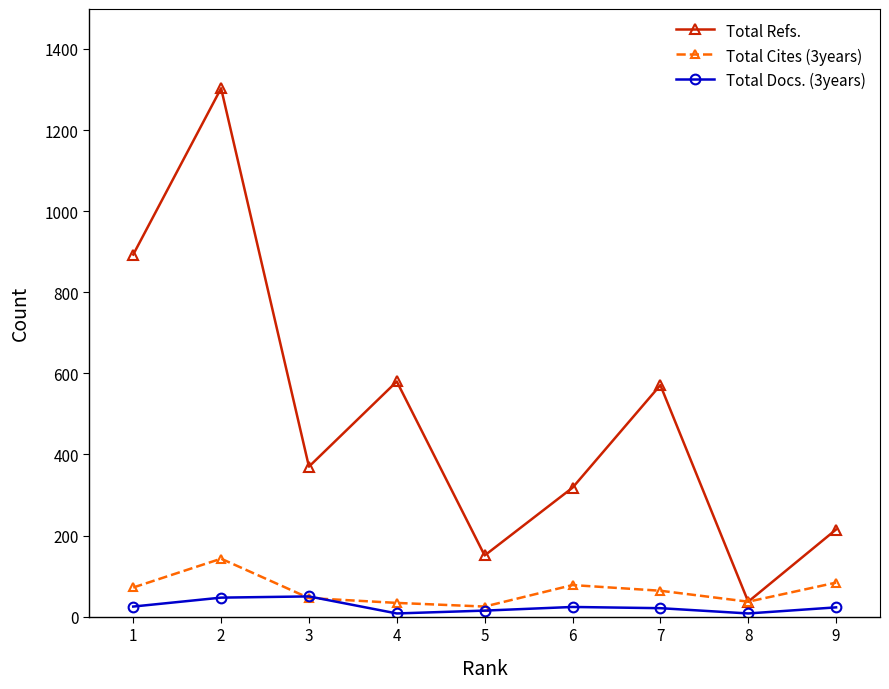

Is the value of Total Docs. (3years) at 8 greater than the value of Total Refs. at 3?

No